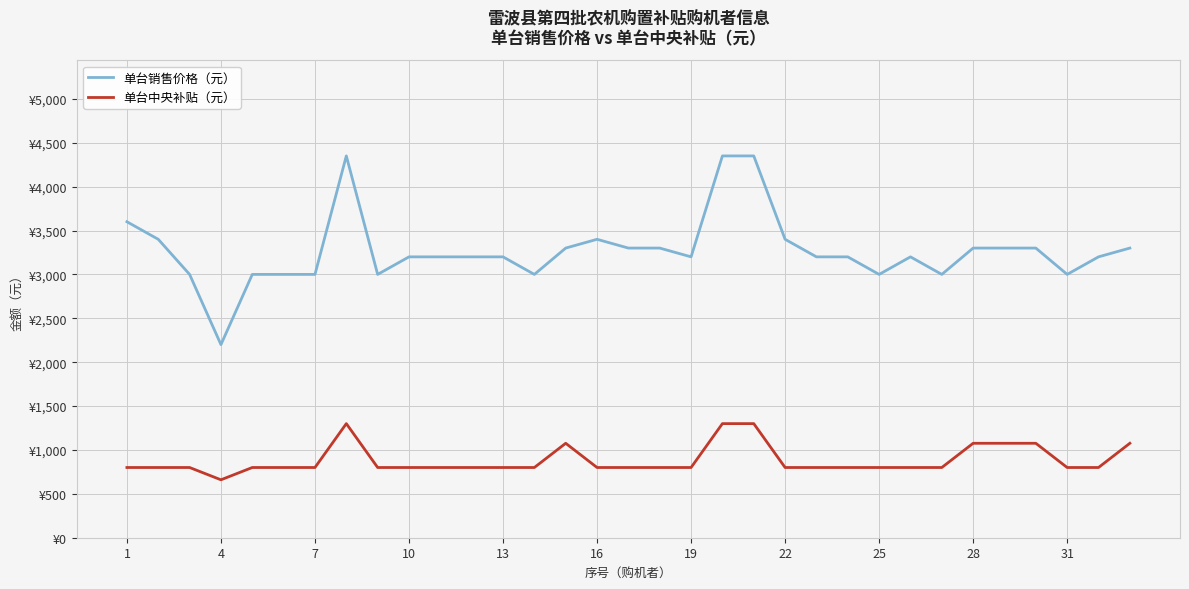

Is this an area chart (filled region under the line)?

No